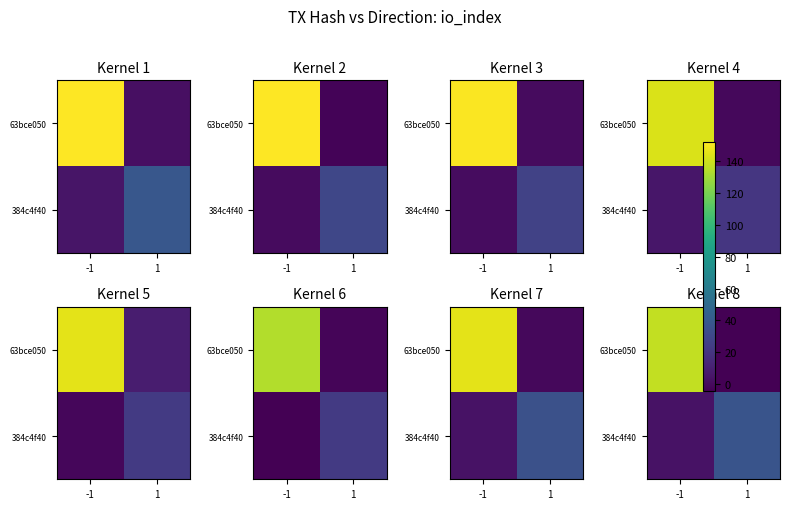

How many values in the row_0 series exceed 137?

1